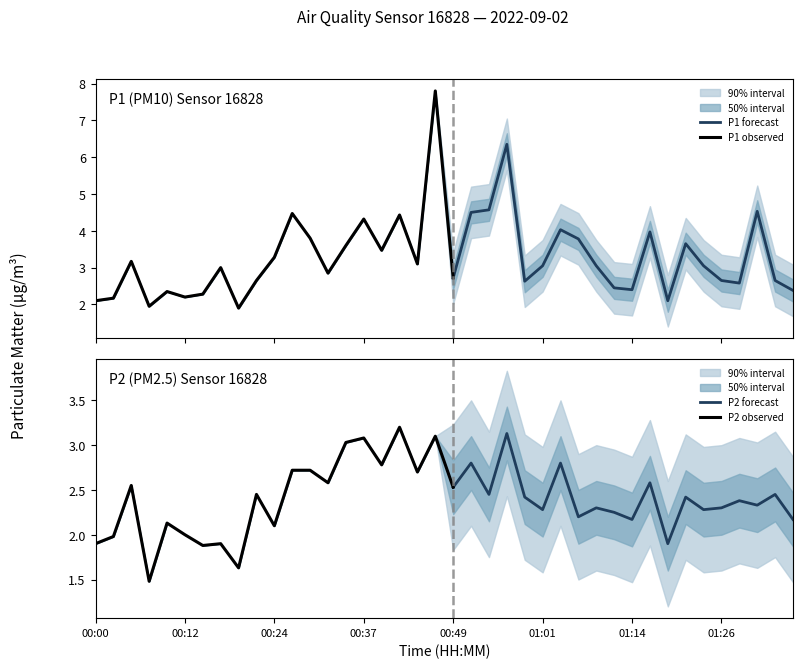

At which label does P2 forecast first exceed 2?

00:49